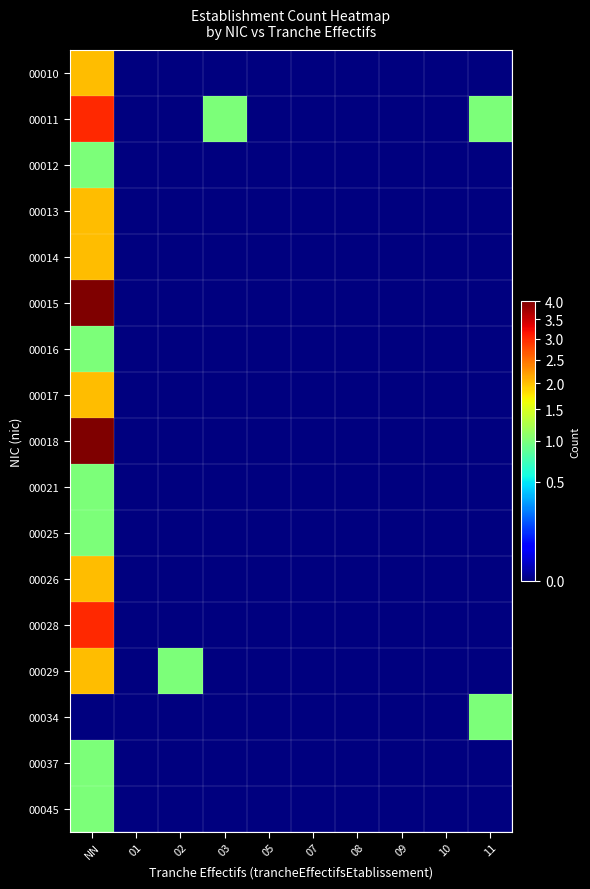

Reading right to left, extract all data points from this chart.

00010: 11=0	10=0	09=0	08=0	07=0	05=0	03=0	02=0	01=0	NN=2
00011: 11=1	10=0	09=0	08=0	07=0	05=0	03=1	02=0	01=0	NN=3
00012: 11=0	10=0	09=0	08=0	07=0	05=0	03=0	02=0	01=0	NN=1
00013: 11=0	10=0	09=0	08=0	07=0	05=0	03=0	02=0	01=0	NN=2
00014: 11=0	10=0	09=0	08=0	07=0	05=0	03=0	02=0	01=0	NN=2
00015: 11=0	10=0	09=0	08=0	07=0	05=0	03=0	02=0	01=0	NN=4
00016: 11=0	10=0	09=0	08=0	07=0	05=0	03=0	02=0	01=0	NN=1
00017: 11=0	10=0	09=0	08=0	07=0	05=0	03=0	02=0	01=0	NN=2
00018: 11=0	10=0	09=0	08=0	07=0	05=0	03=0	02=0	01=0	NN=4
00021: 11=0	10=0	09=0	08=0	07=0	05=0	03=0	02=0	01=0	NN=1
00025: 11=0	10=0	09=0	08=0	07=0	05=0	03=0	02=0	01=0	NN=1
00026: 11=0	10=0	09=0	08=0	07=0	05=0	03=0	02=0	01=0	NN=2
00028: 11=0	10=0	09=0	08=0	07=0	05=0	03=0	02=0	01=0	NN=3
00029: 11=0	10=0	09=0	08=0	07=0	05=0	03=0	02=1	01=0	NN=2
00034: 11=1	10=0	09=0	08=0	07=0	05=0	03=0	02=0	01=0	NN=0
00037: 11=0	10=0	09=0	08=0	07=0	05=0	03=0	02=0	01=0	NN=1
00045: 11=0	10=0	09=0	08=0	07=0	05=0	03=0	02=0	01=0	NN=1